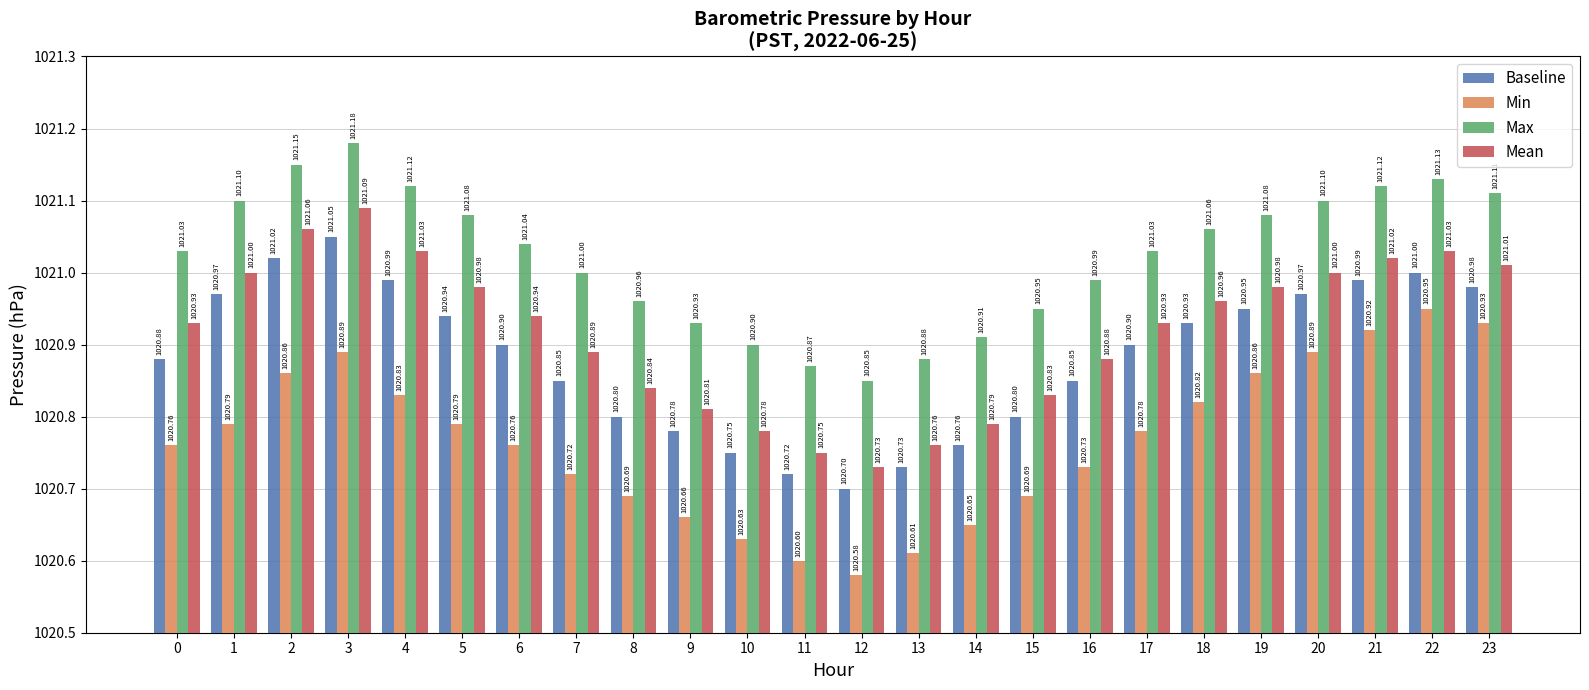

What is the sum of the Max values at 0 and 21?

2042.2